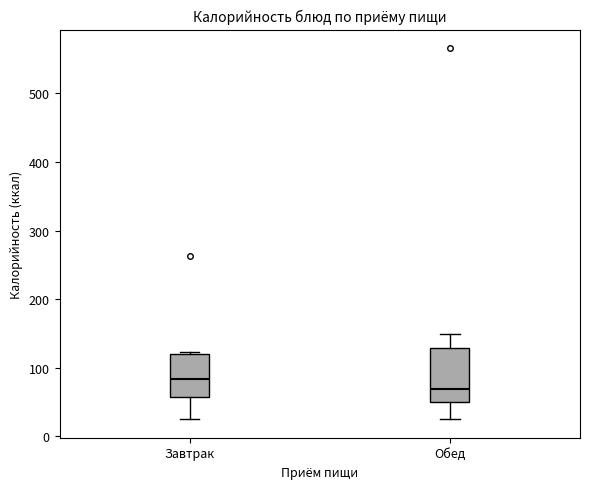

Which box is the tallest, from its lower edge to its upper edge?

Обед